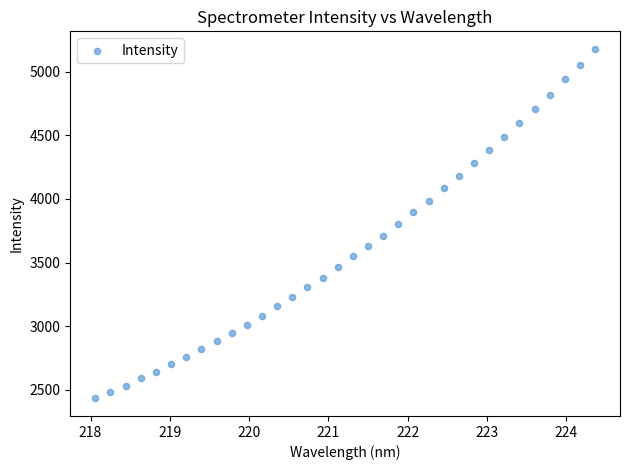

What is the range of Y values (max minus min)?

2751.1